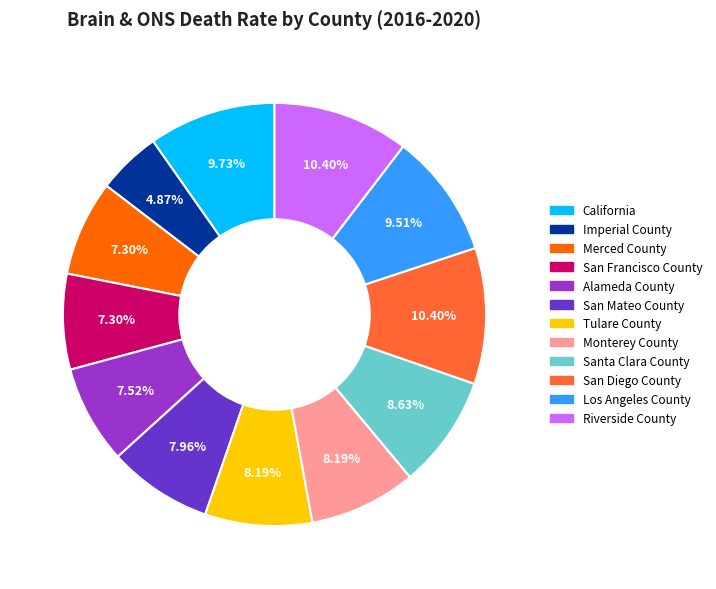

What portion of the pie excludes Los Angeles County?

90.5%